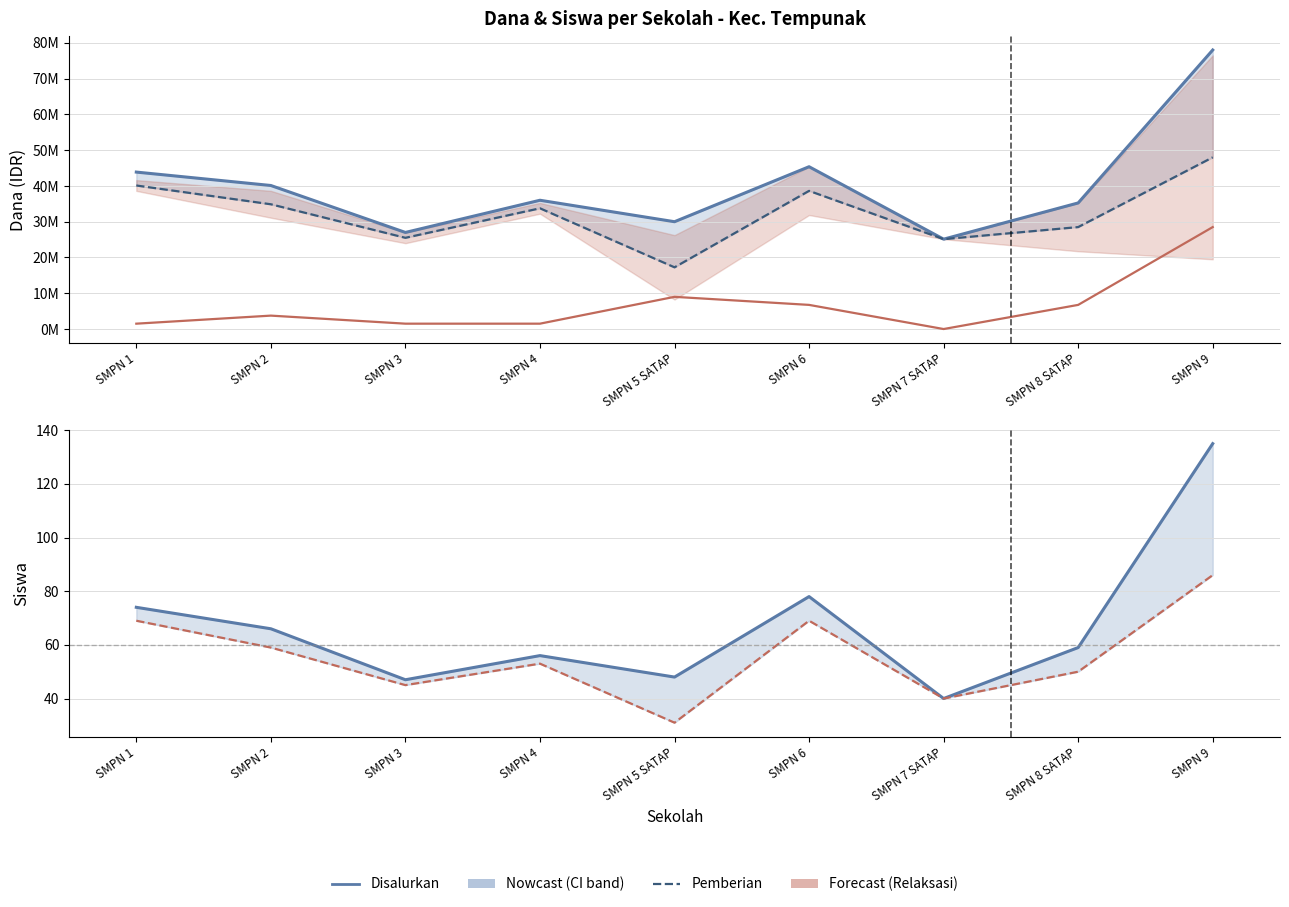

The value of Disalurkan (Siswa) at SMPN 6 is 78. True or false?

True